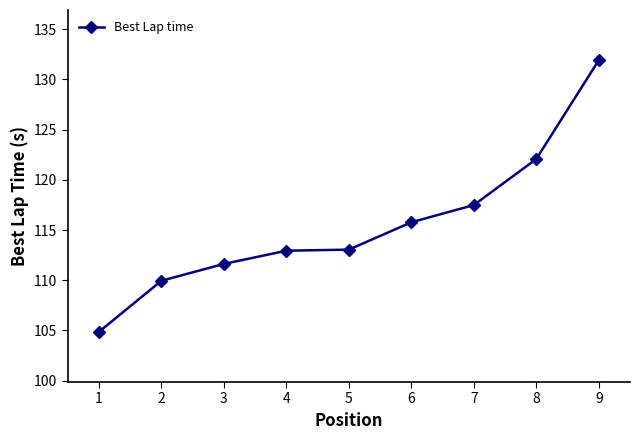

True or false: the data shows 112.9 at 4.

True